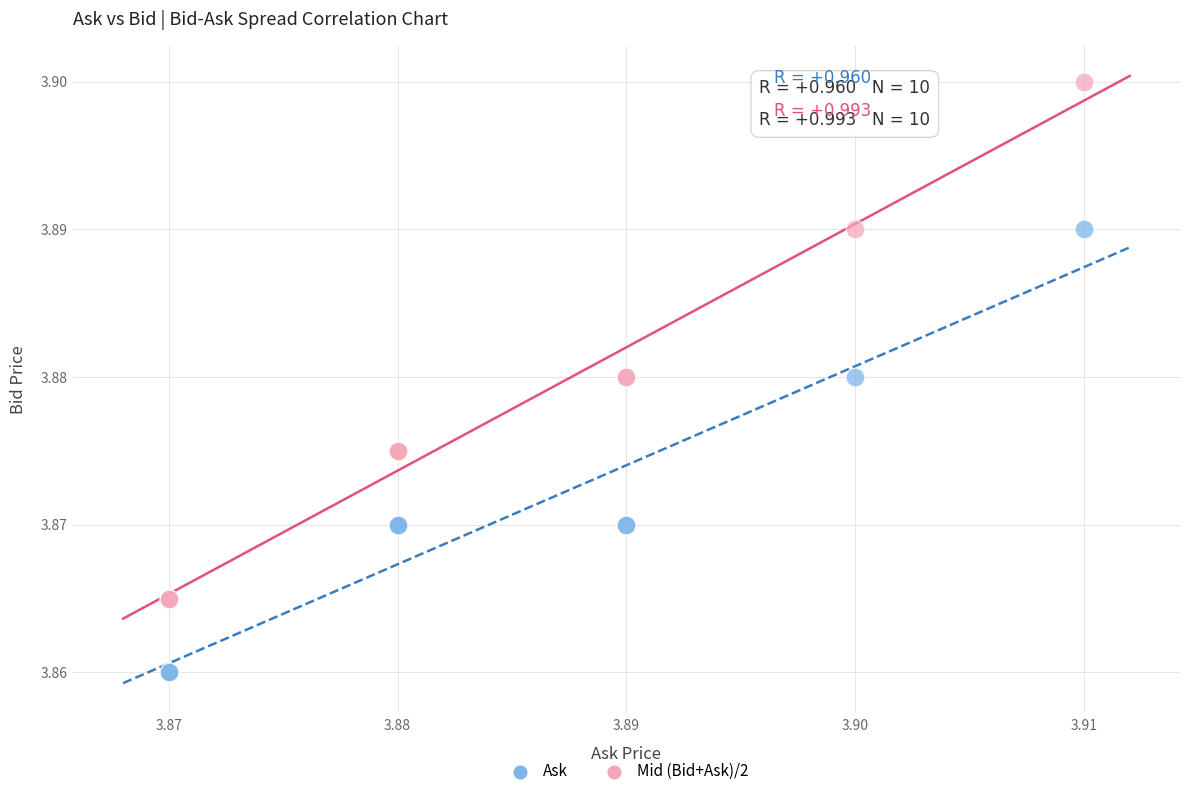

Which series reaches the maximum Y coordinate?

Mid (Bid+Ask)/2